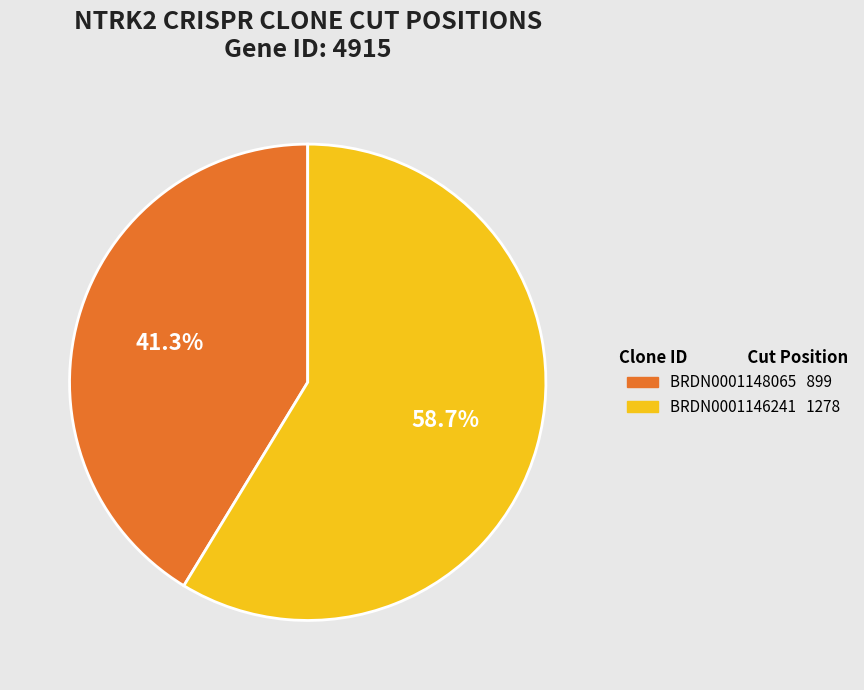

Which slice is the largest?

BRDN0001146241